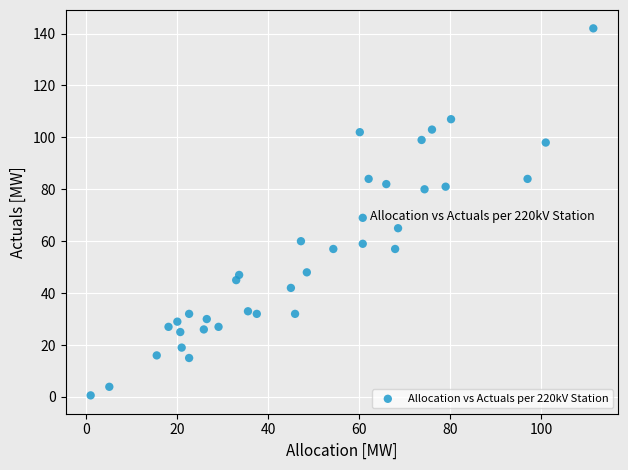

What is the range of X values (max minus min)?

110.5